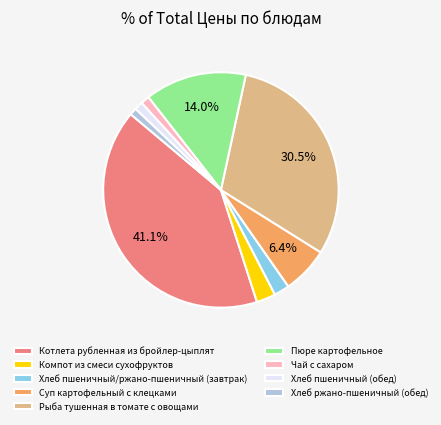

How many slices are in this pie chart?

9